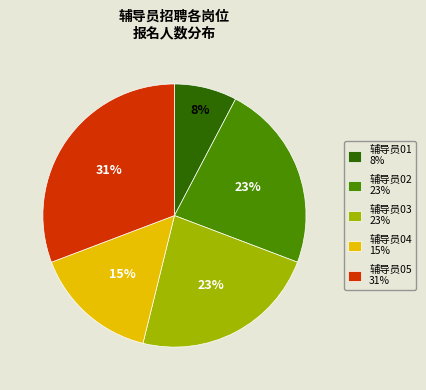

How many slices are in this pie chart?

5